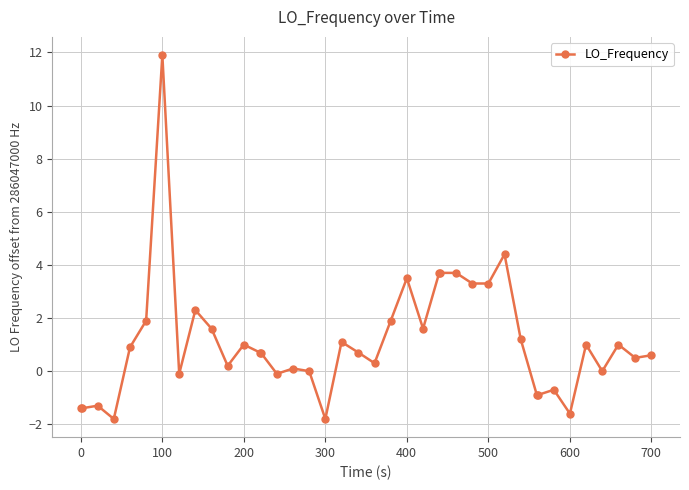

True or false: the data has more than 2 interior local peaks.

True